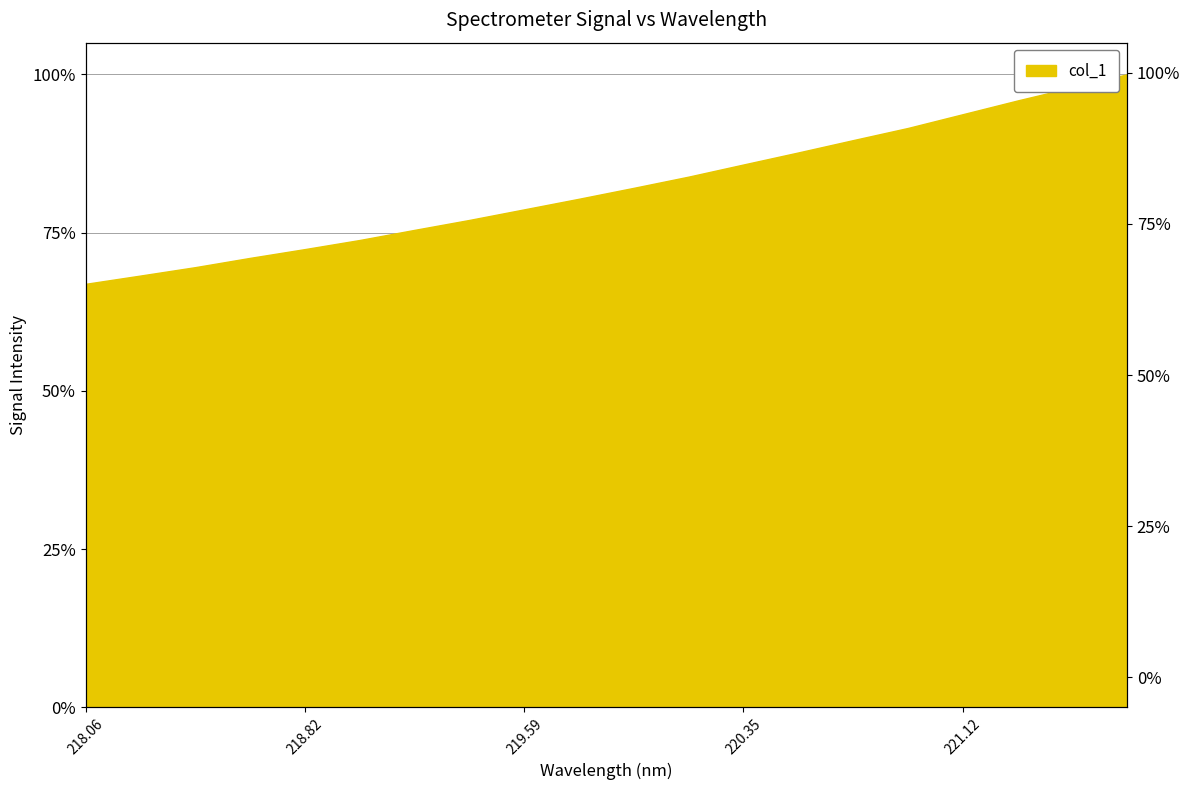

Is it true that the value at 219.7801 is 2766.6?

False